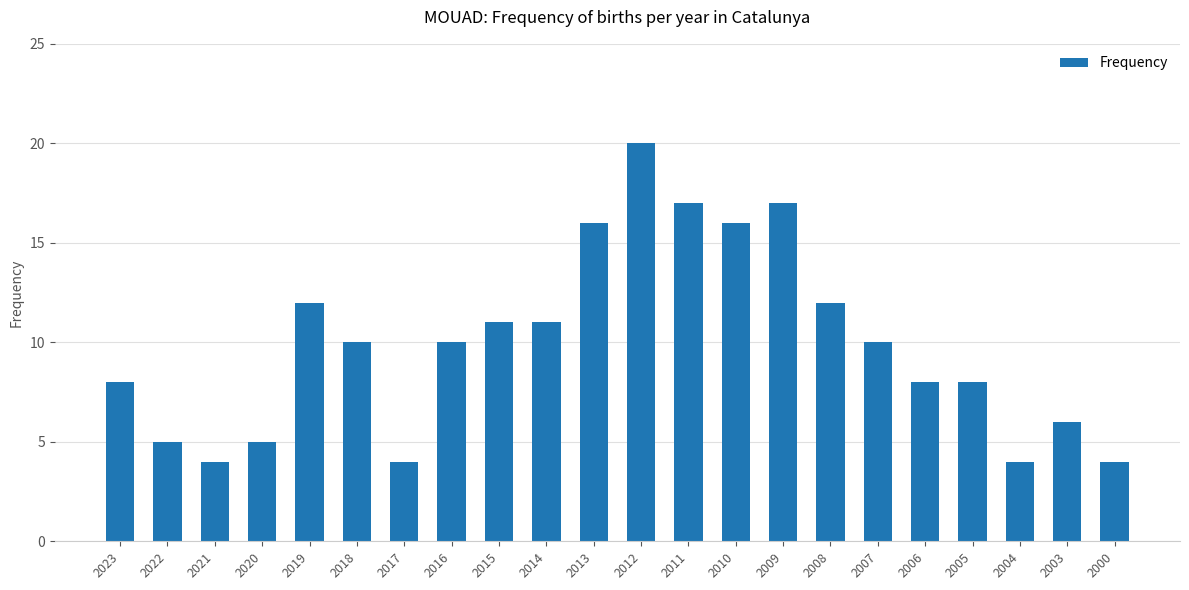

Reading right to left, transcribe all the data shown in this chart.

2000=4	2003=6	2004=4	2005=8	2006=8	2007=10	2008=12	2009=17	2010=16	2011=17	2012=20	2013=16	2014=11	2015=11	2016=10	2017=4	2018=10	2019=12	2020=5	2021=4	2022=5	2023=8